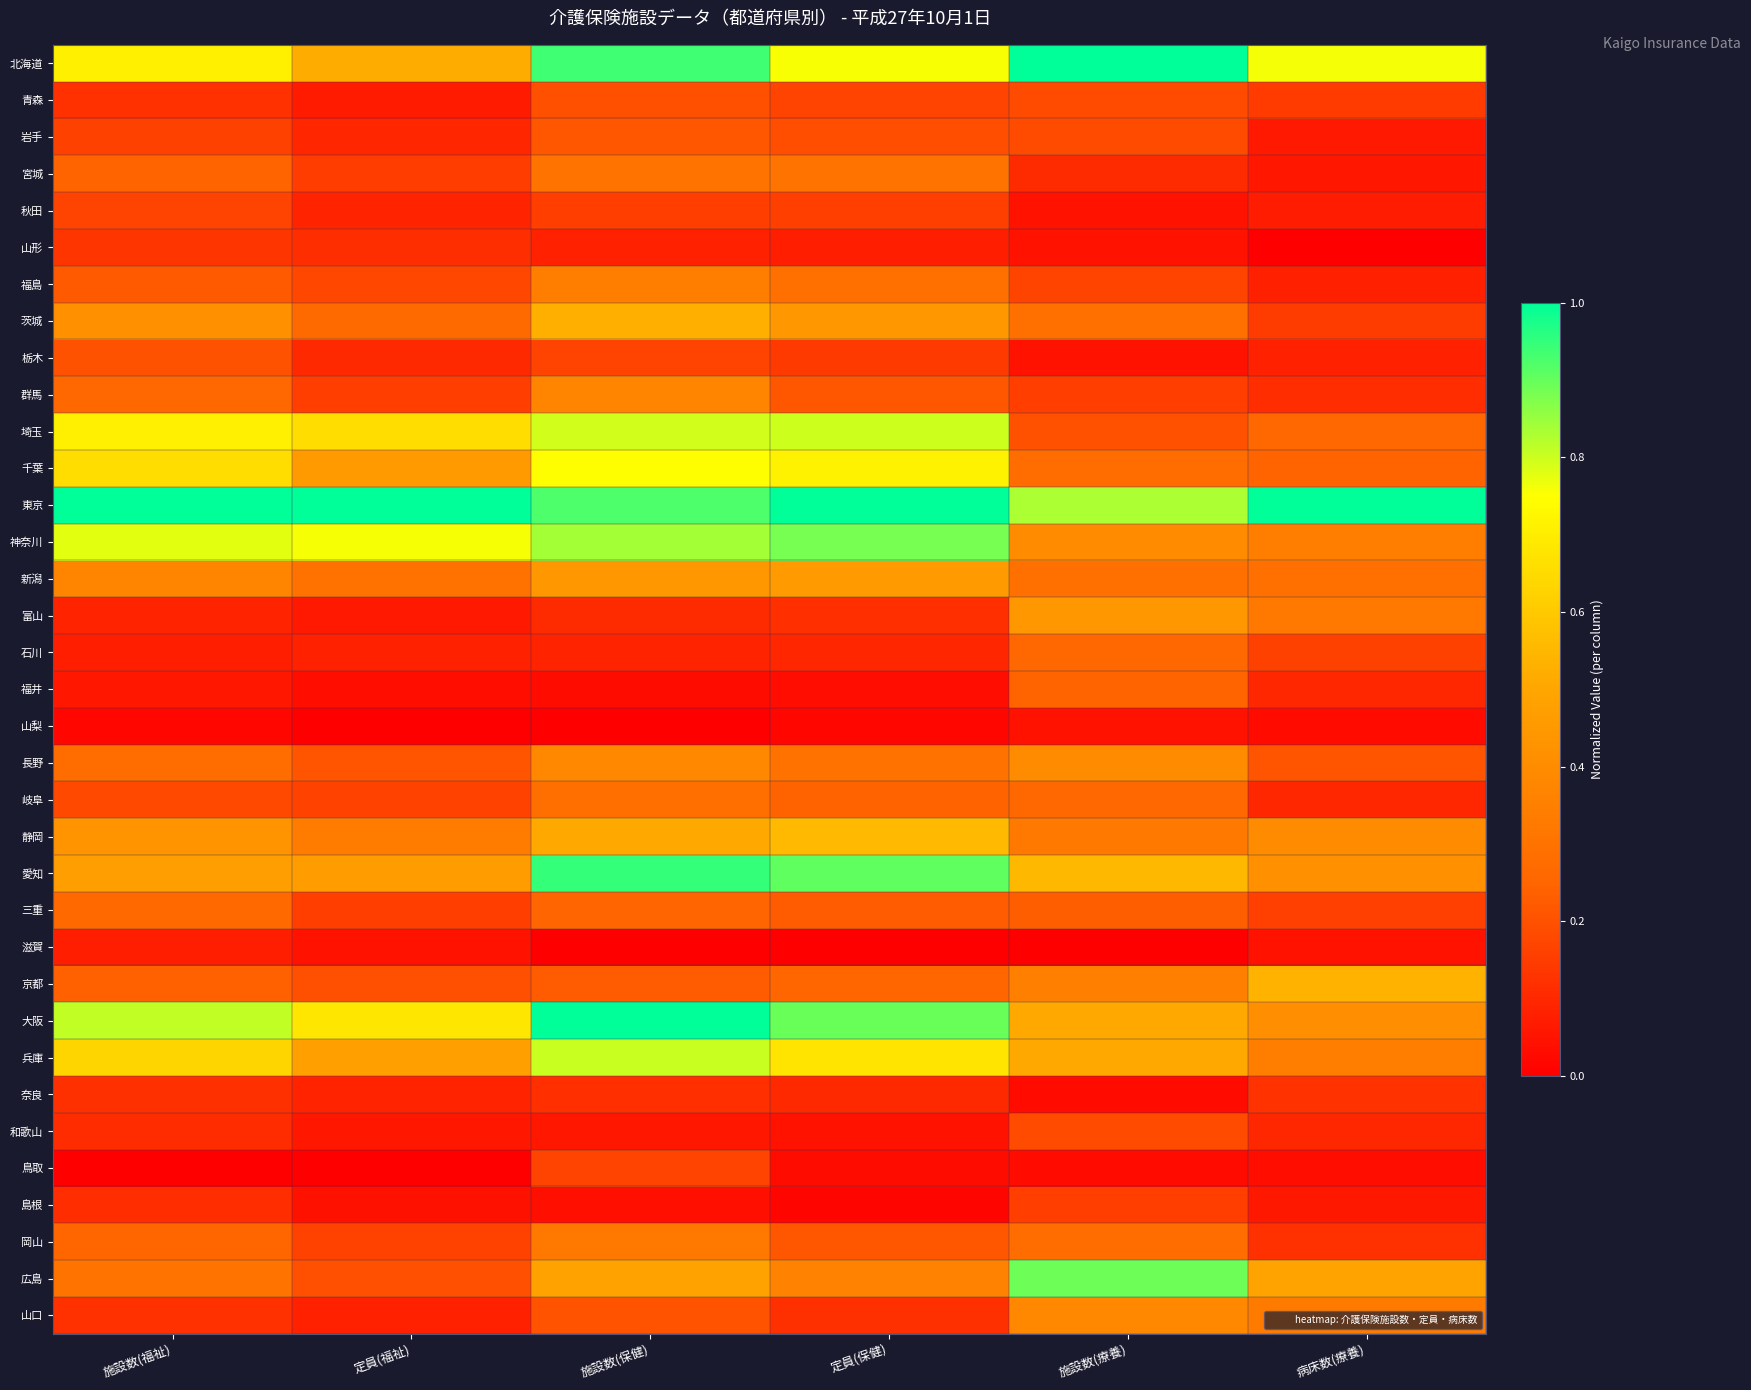

What is the maximum value shown in the chart?

1.0